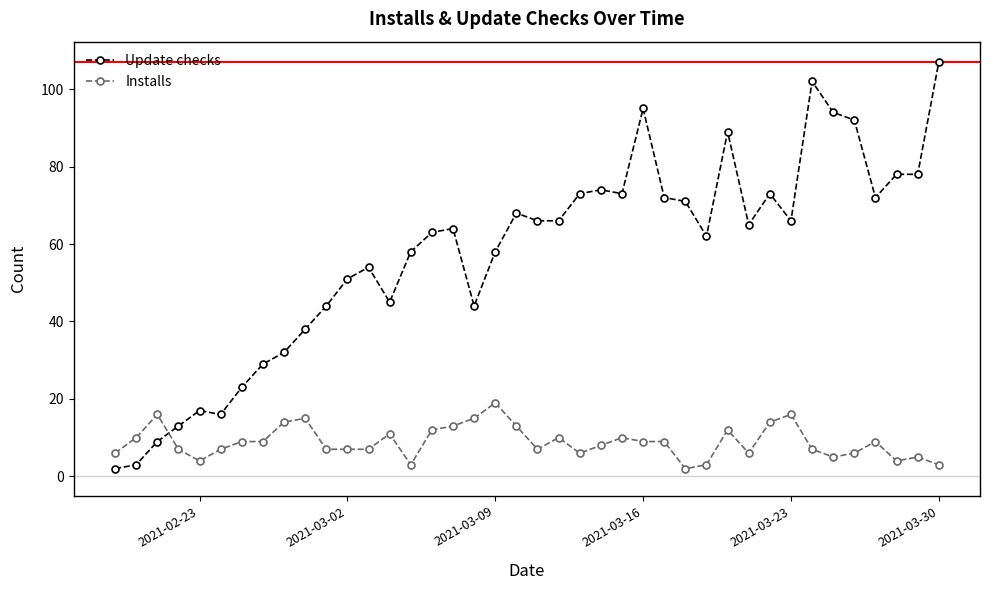

True or false: Update checks and Installs intersect in this chart.

True